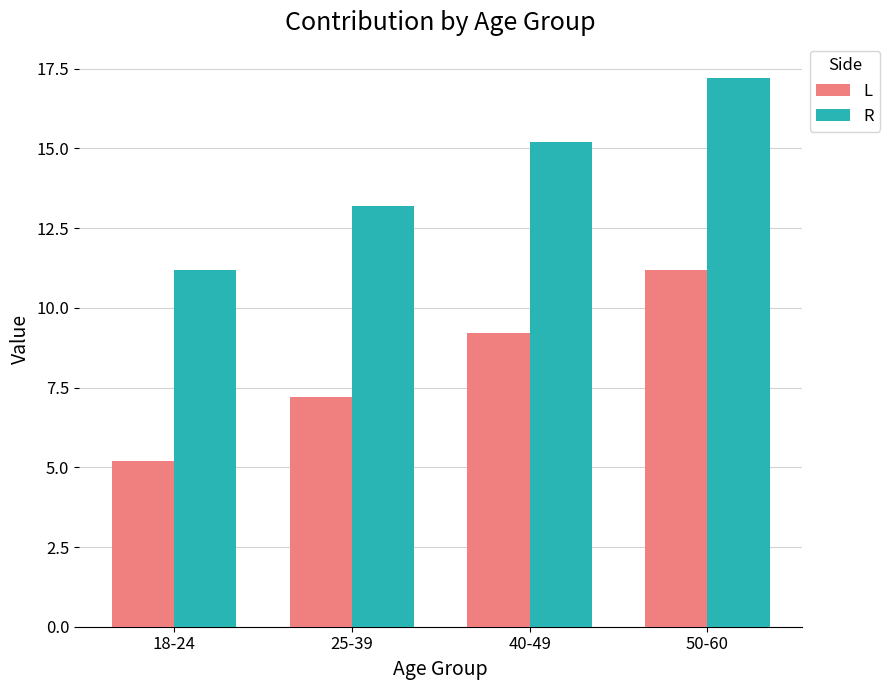

What is the highest value of the L series?

11.2